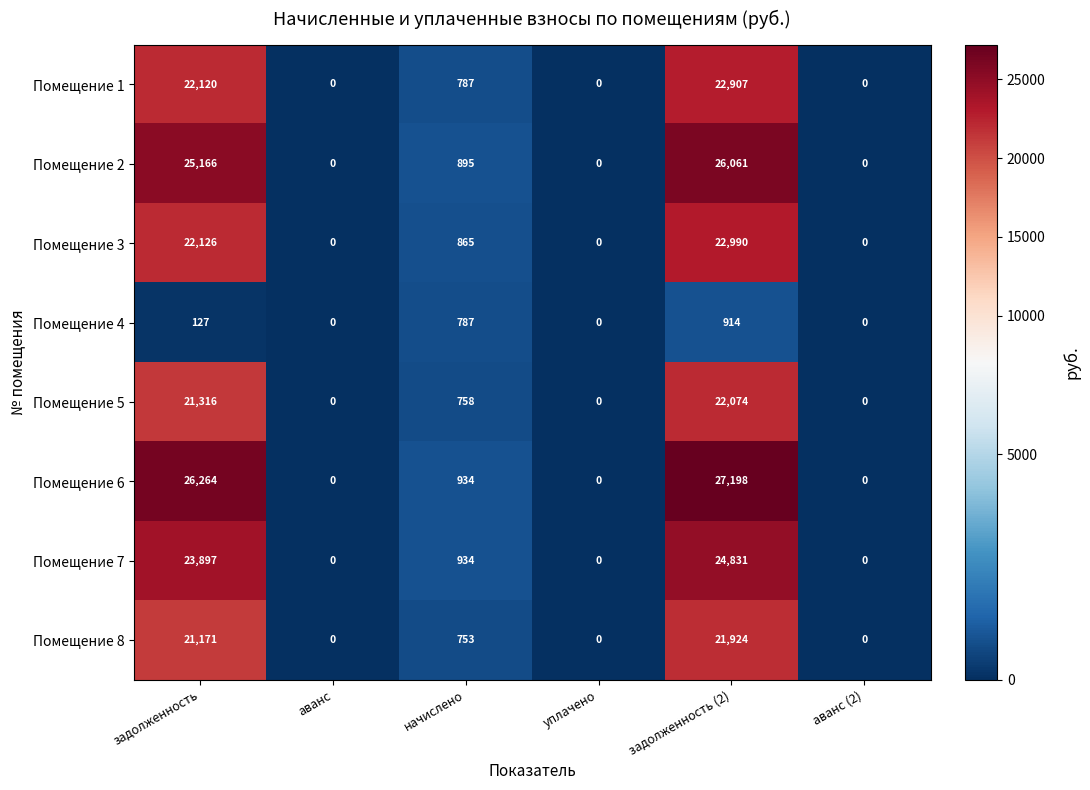

Which series has the largest total across all categories?

Помещение 6